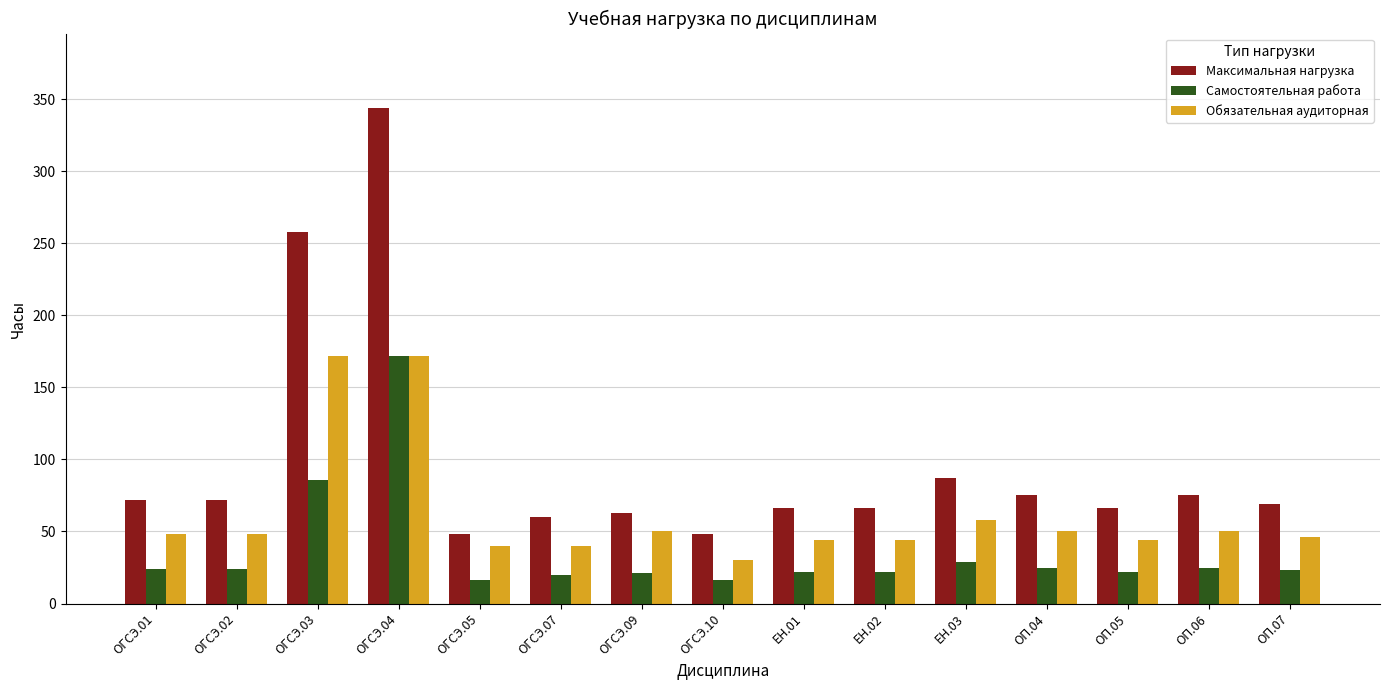

At which label is Обязательная аудиторная closest to 101?

ЕН.03